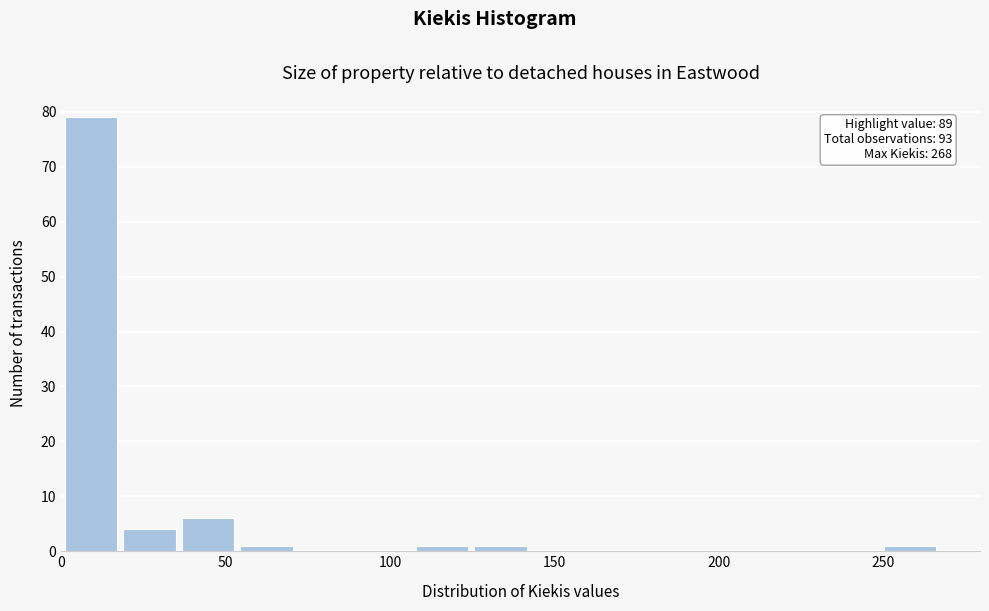

Around what value on the x-axis is the tallest bar? Give the approximate position of its centre, as read against the axis.

10